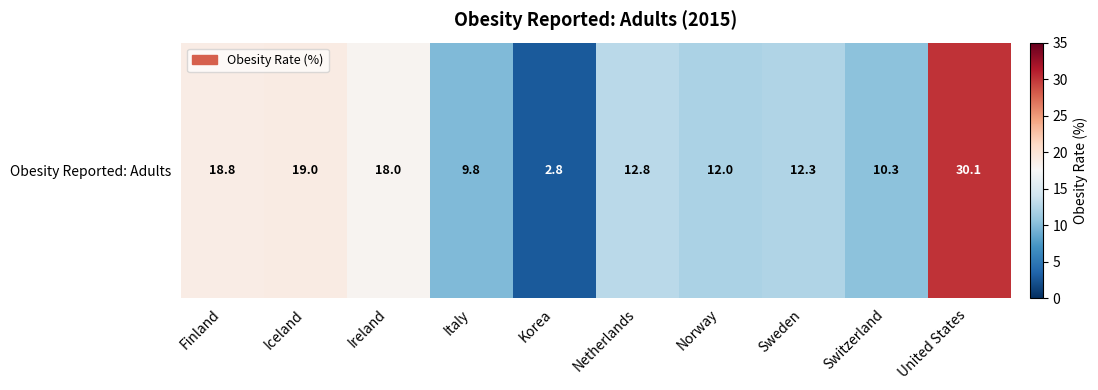

List the labels in order of value, smallest first.

Korea, Italy, Switzerland, Norway, Sweden, Netherlands, Ireland, Finland, Iceland, United States